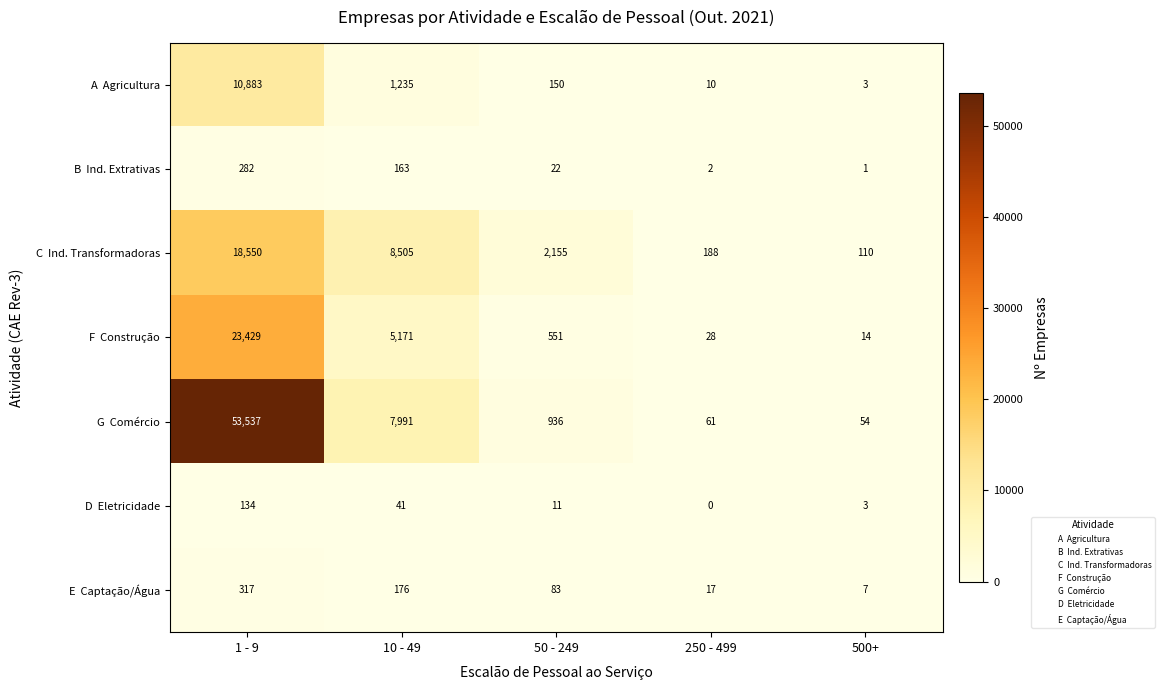

What is the total value across all series at 10 - 49?

23282